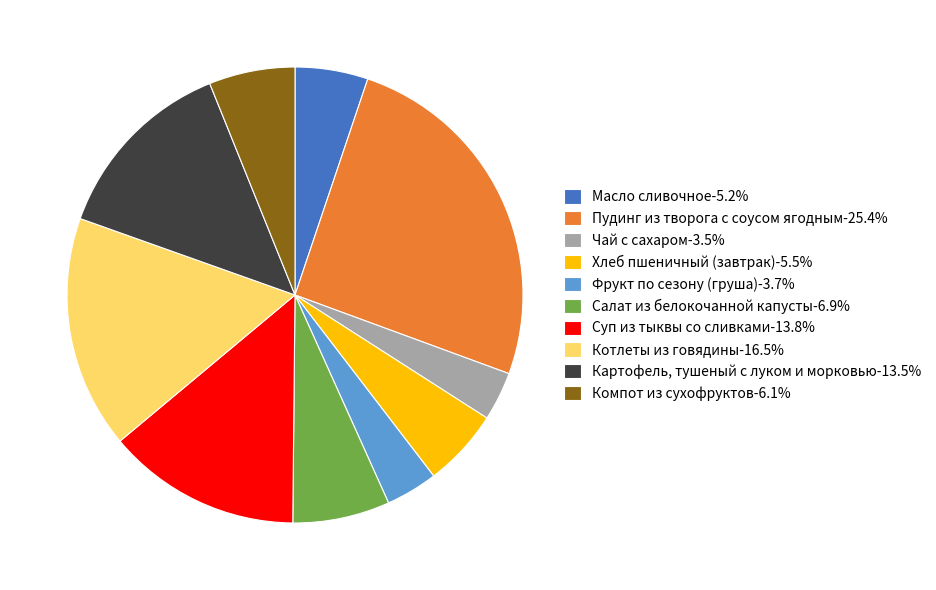

What is the ratio of the value at Картофель, тушеный с луком и морковью-13.5% to the value at Хлеб пшеничный (завтрак)-5.5%?

2.4